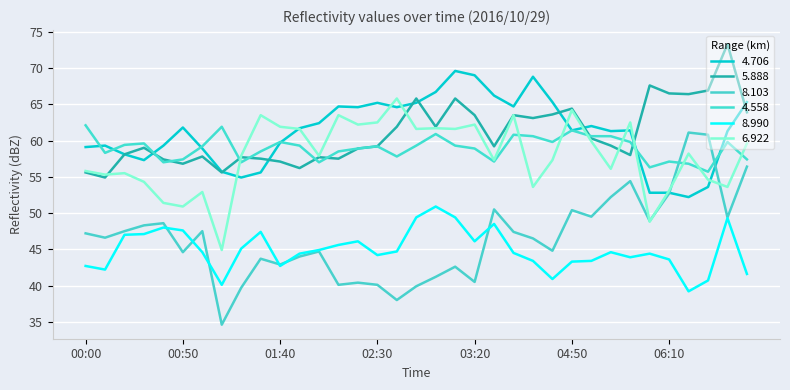

True or false: 5.888 has more than 1 points higher than both neighbors.

True